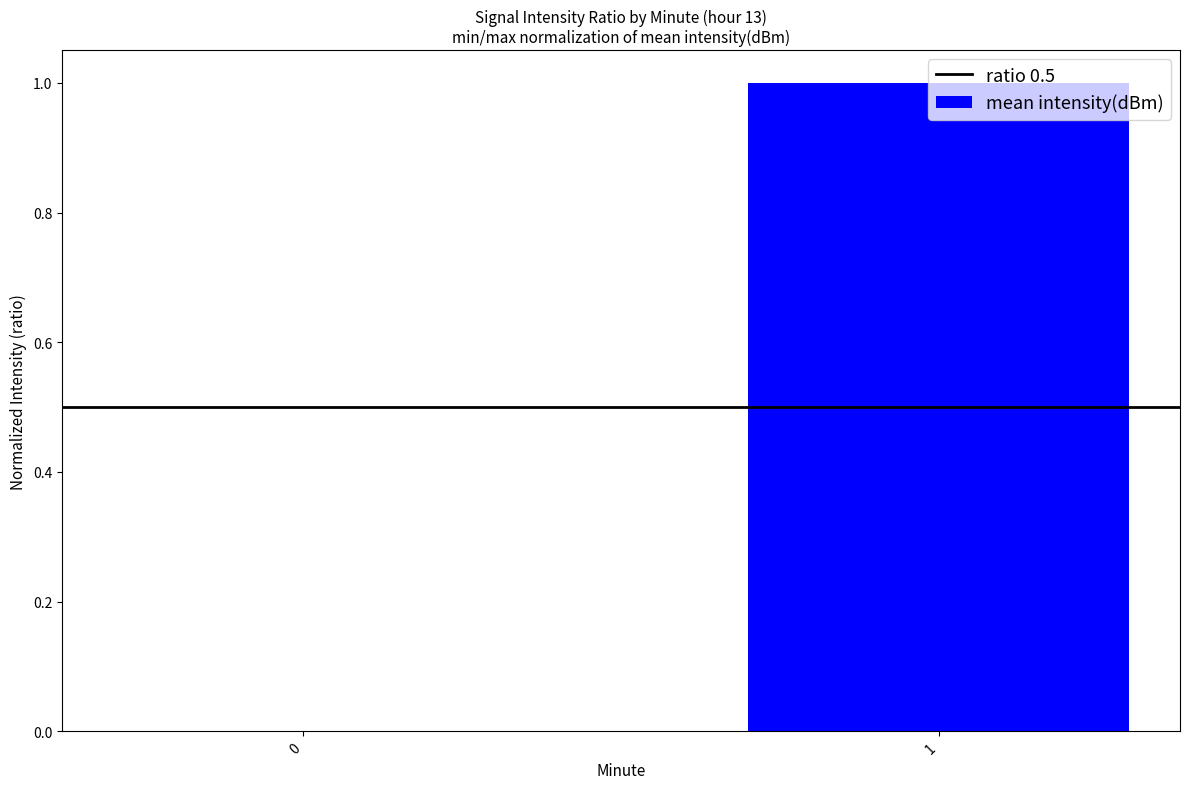

True or false: the data shows 0 at 0.

True